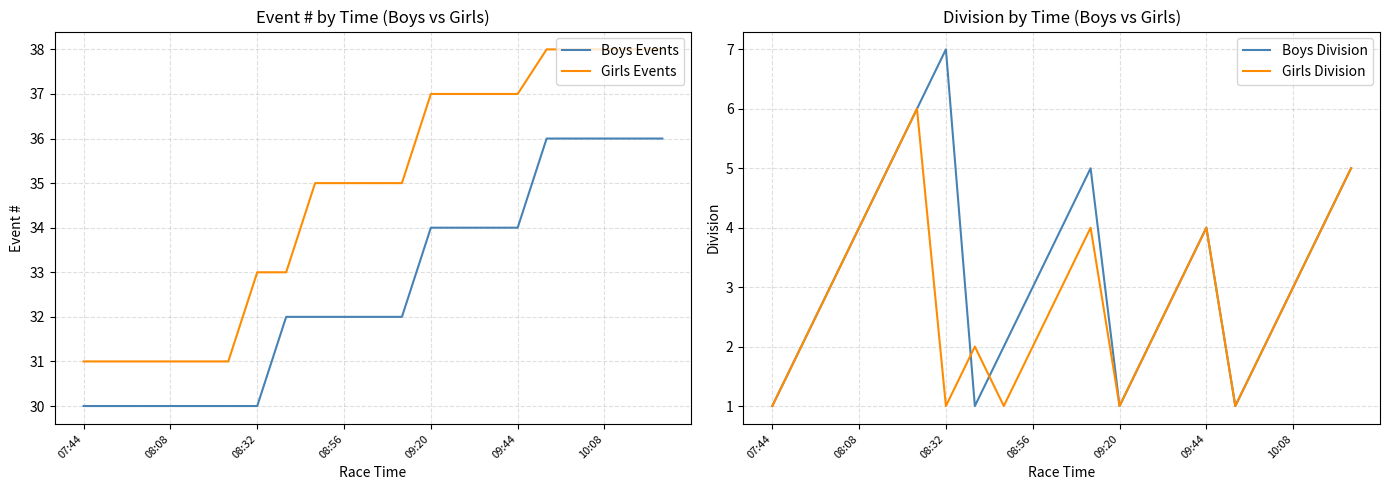

What is the difference between the Boys Division values at 08:32 and 07:44?

6